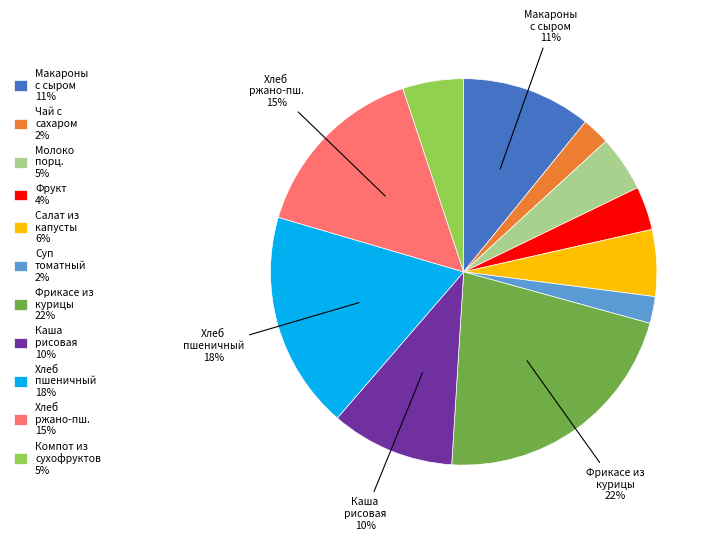

What is the largest slice in the pie chart?

Фрикасе из курицы 22%